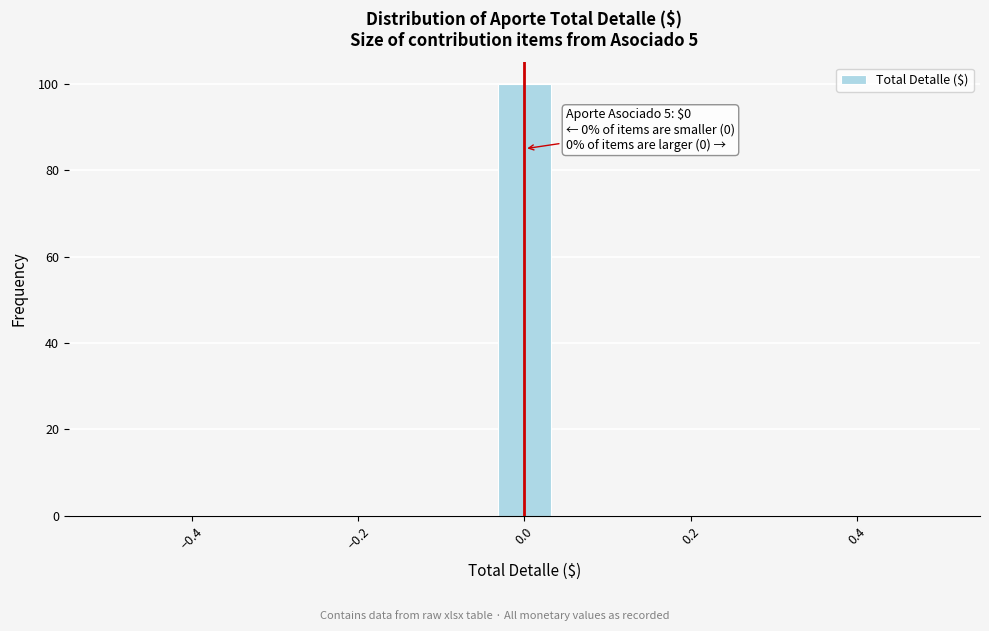

Around what value on the x-axis is the tallest bar? Give the approximate position of its centre, as read against the axis.

0.00